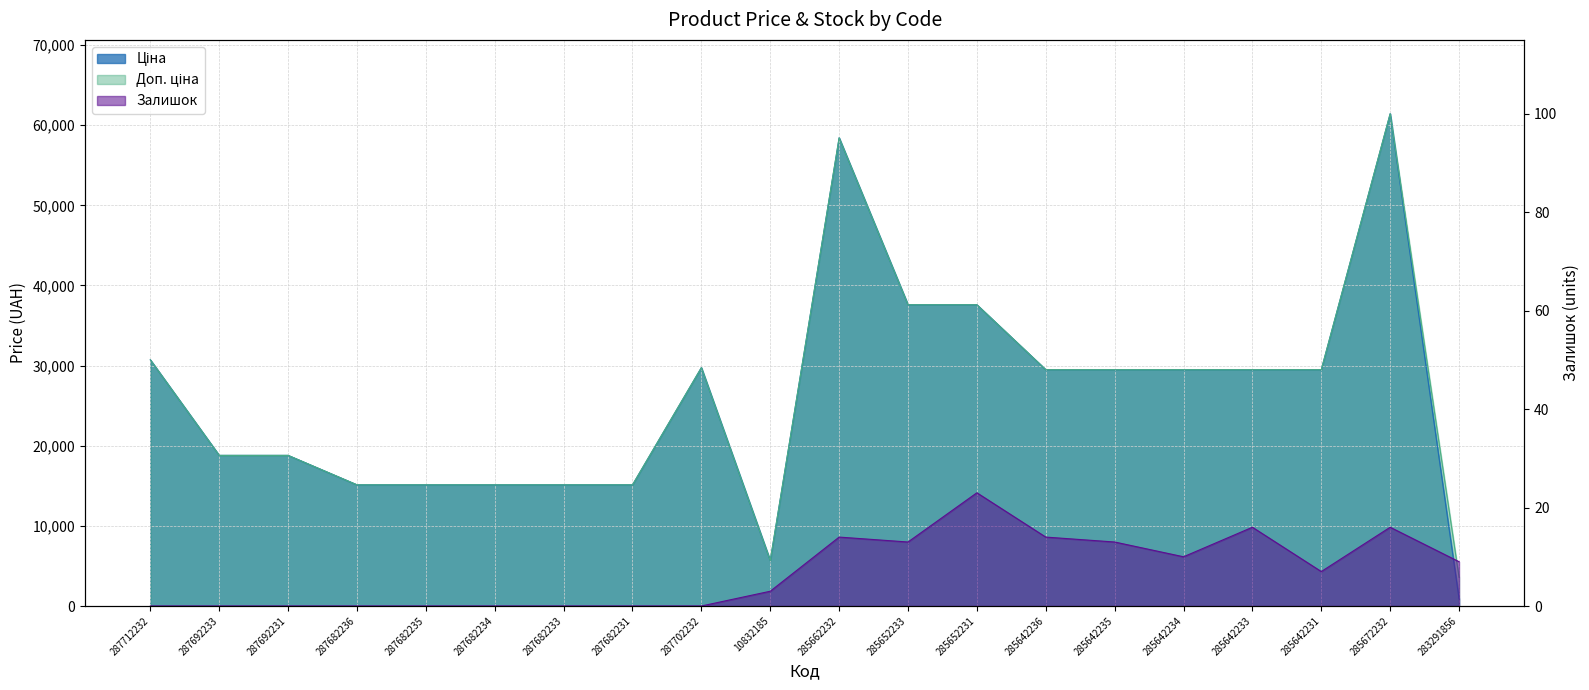

Where does the Залишок series first go above 7?

285662232